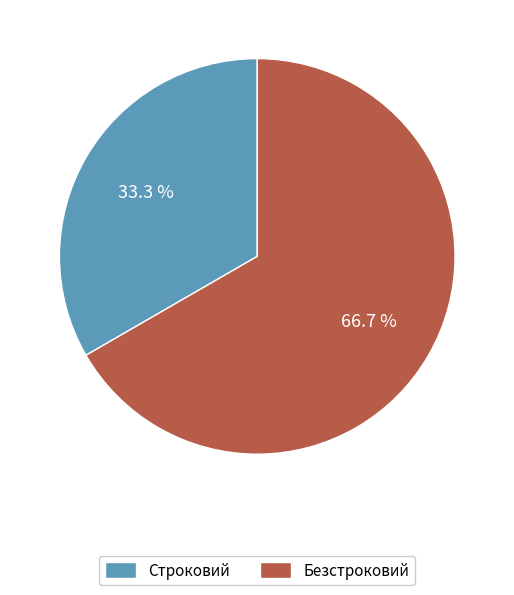

Is it true that Безстроковий is 61% of the pie?

False